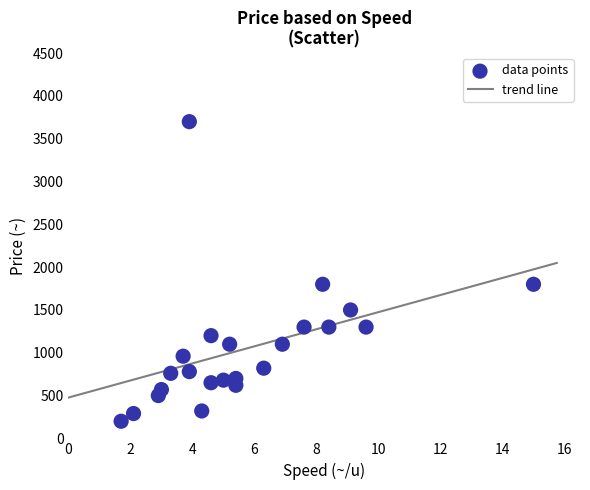

What is the range of Y values (max minus min)?

3500